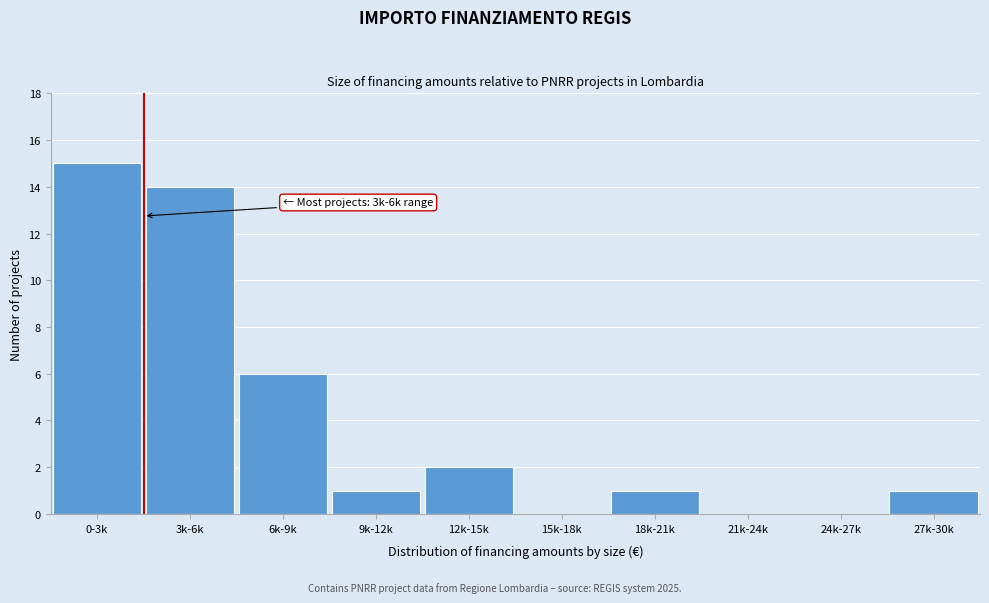

Reading left to right, transcribe all the data shown in this chart.

0-3k=15	3k-6k=14	6k-9k=6	9k-12k=1	12k-15k=2	15k-18k=0	18k-21k=1	21k-24k=0	24k-27k=0	27k-30k=1